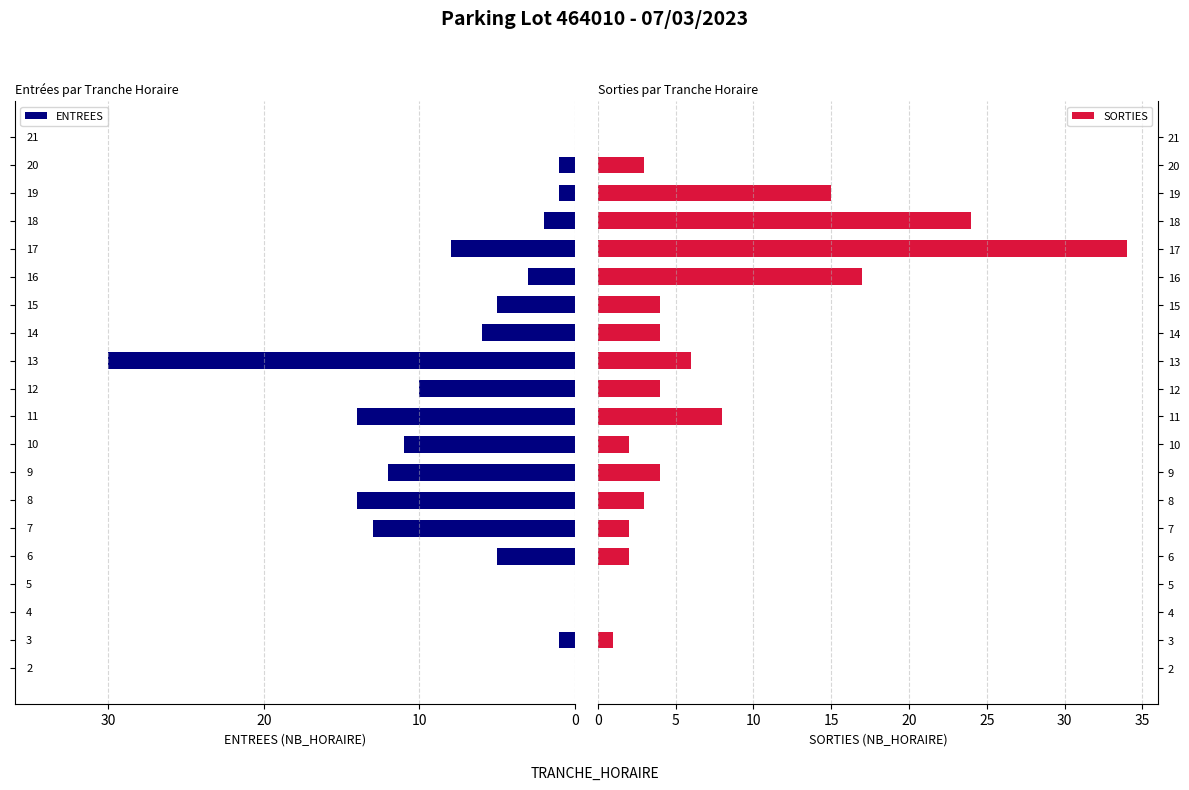

What is the approximate value of SORTIES at 16?

17